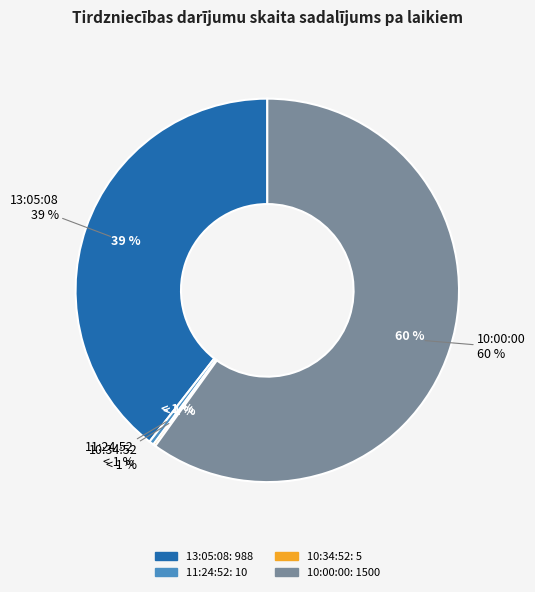

To the nearest percent, what is the average slice percentage?

25%